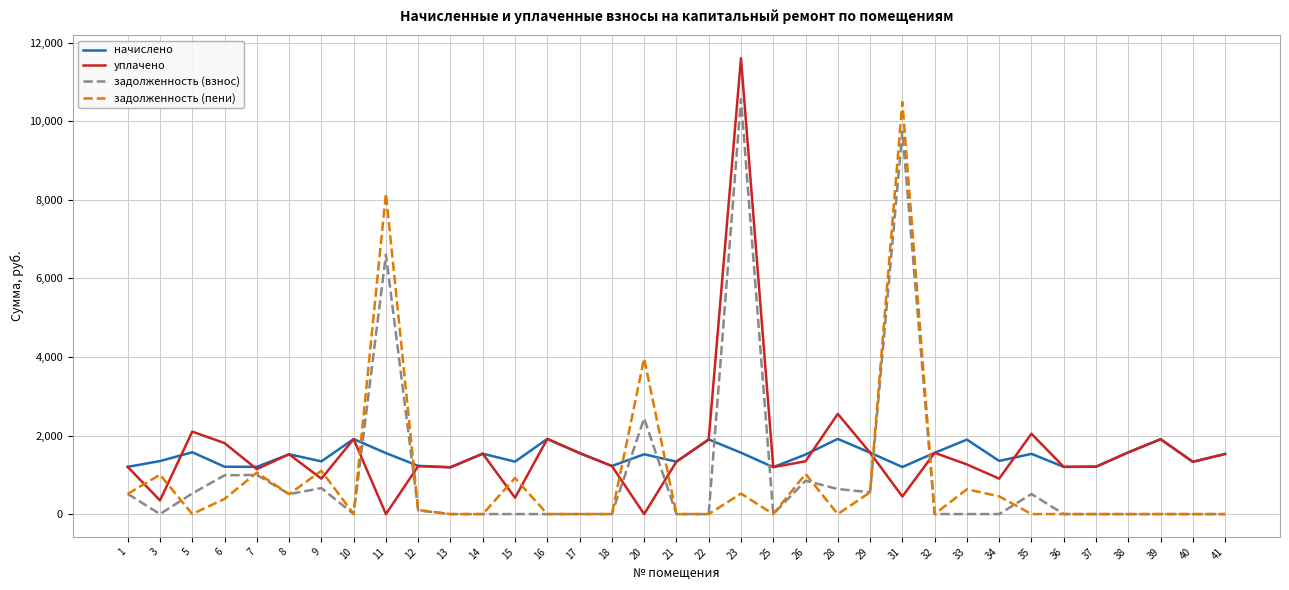

Rank the series by their average value, from lowest to highest.

задолженность (пени), задолженность (взнос), начислено, уплачено